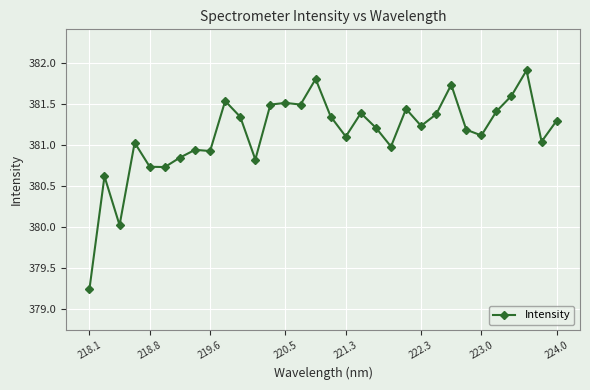

How many data points are less than 381?

10